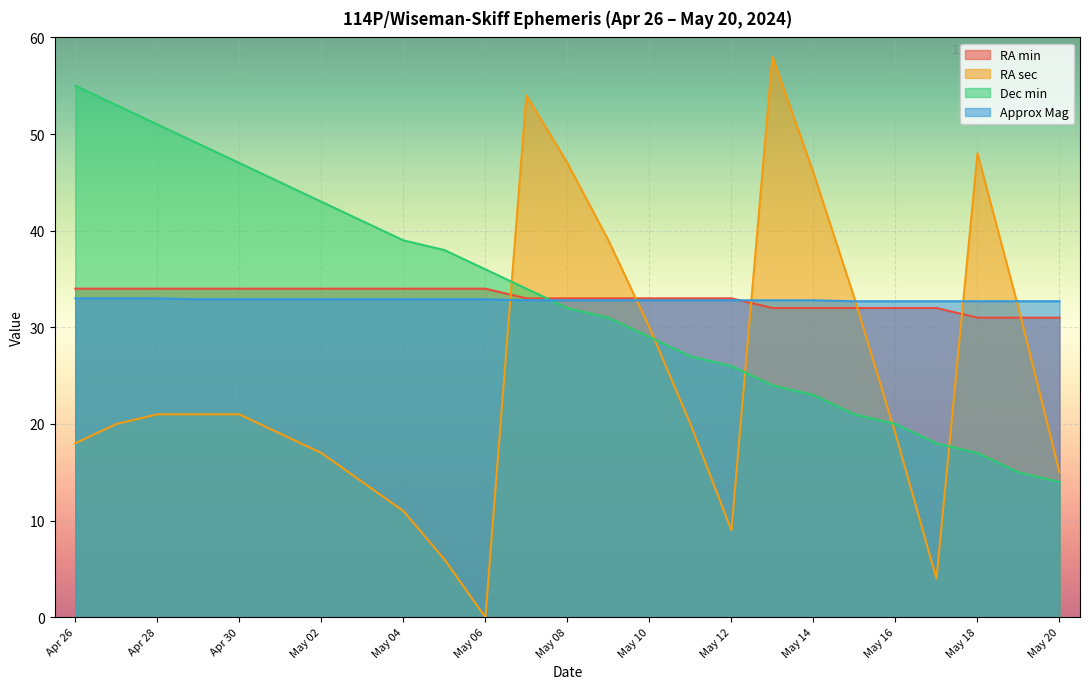

What is the label of the 11th point from the left?

May 06